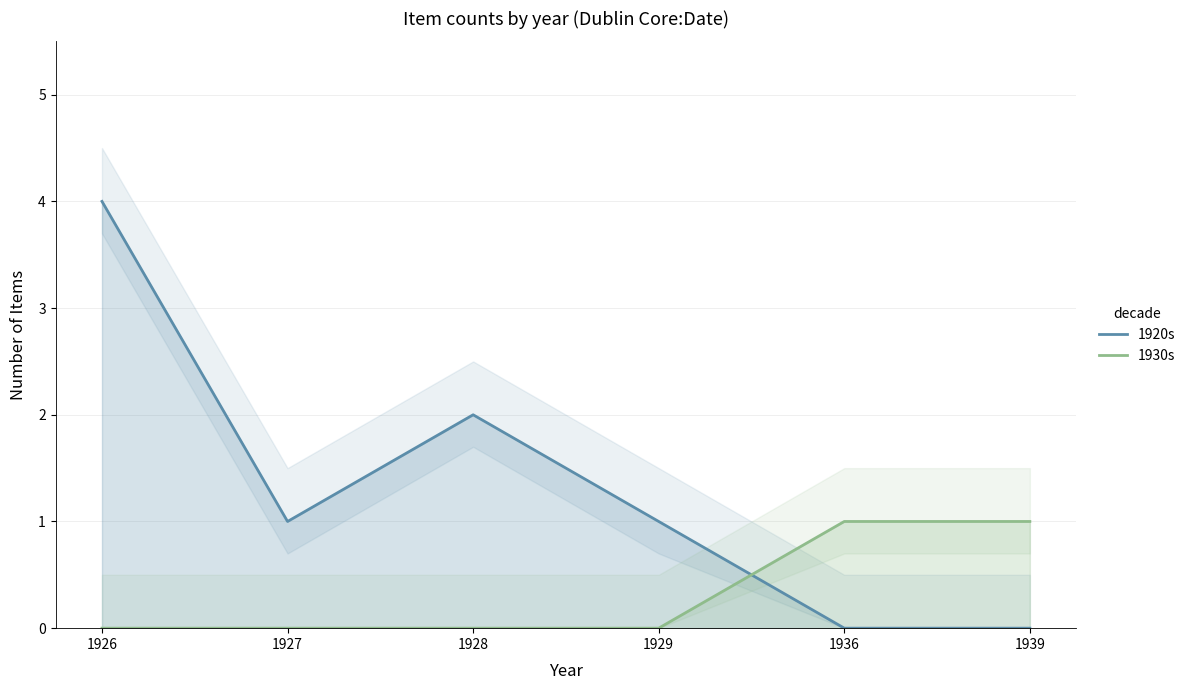

List the series in order of their overall mean, lowest first.

1930s, 1920s